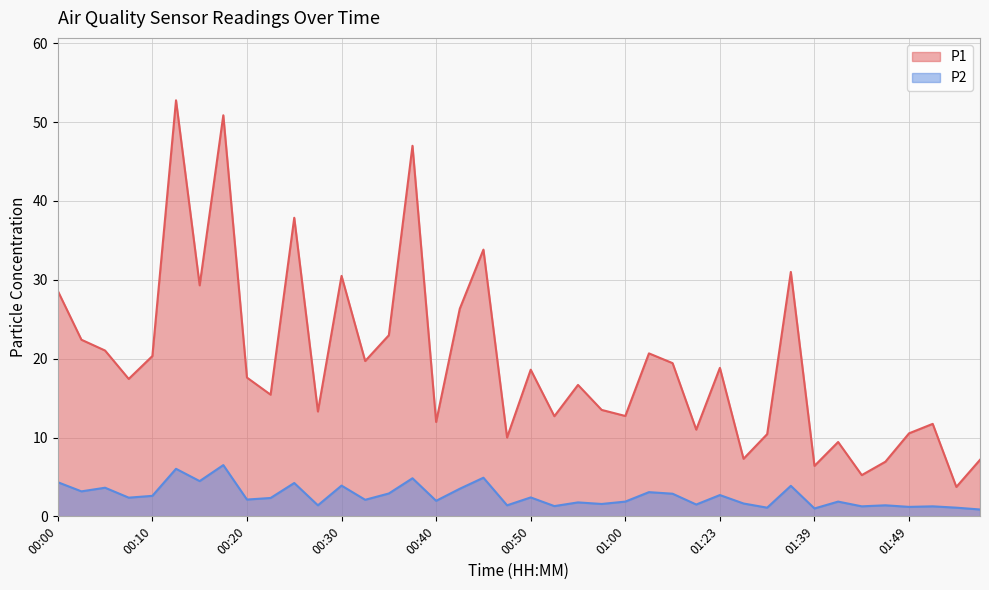

Reading right to left, list all the values displayed in this chart.

P1: 7.2	3.7	11.7	10.5	6.9	5.2	9.4	6.4	31.0	10.4	7.3	18.8	11.0	19.4	20.7	12.7	13.5	16.7	12.7	18.6	10.0	33.8	26.3	12.0	47.0	23.0	19.7	30.5	13.3	37.9	15.4	17.6	50.9	29.3	52.8	20.3	17.4	21.0	22.4	28.6
P2: 0.9	1.1	1.3	1.2	1.4	1.3	1.9	1.0	3.9	1.1	1.6	2.7	1.5	2.9	3.1	1.9	1.6	1.8	1.3	2.4	1.4	4.9	3.5	2.0	4.8	2.9	2.1	3.9	1.4	4.2	2.3	2.1	6.5	4.5	6.0	2.6	2.4	3.6	3.2	4.3